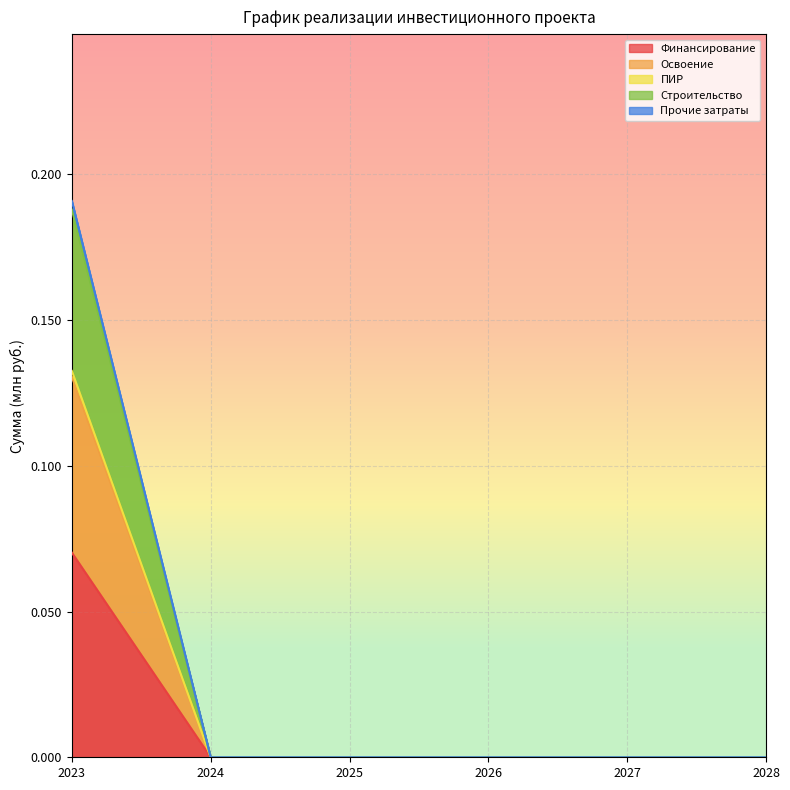

What is the highest value of the Строительство series?

0.1